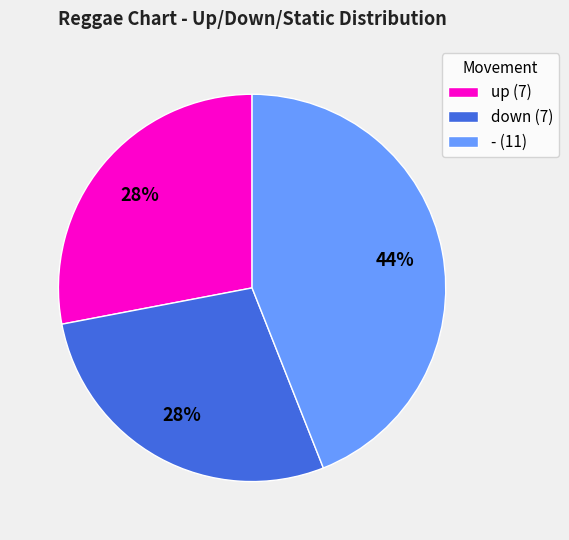

Is it true that down is 18% of the pie?

False